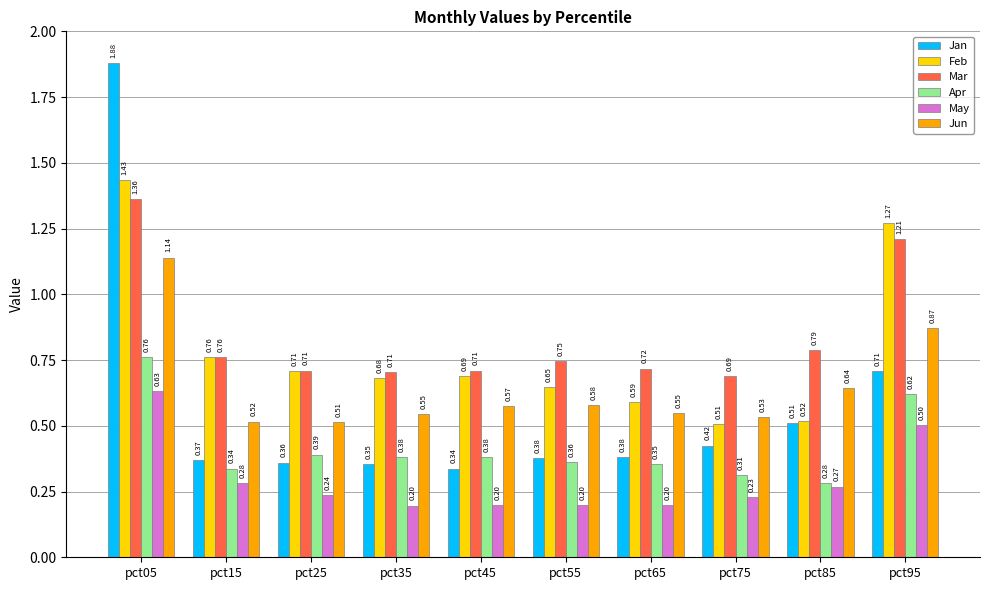

Which category has the highest value across all series?

pct05